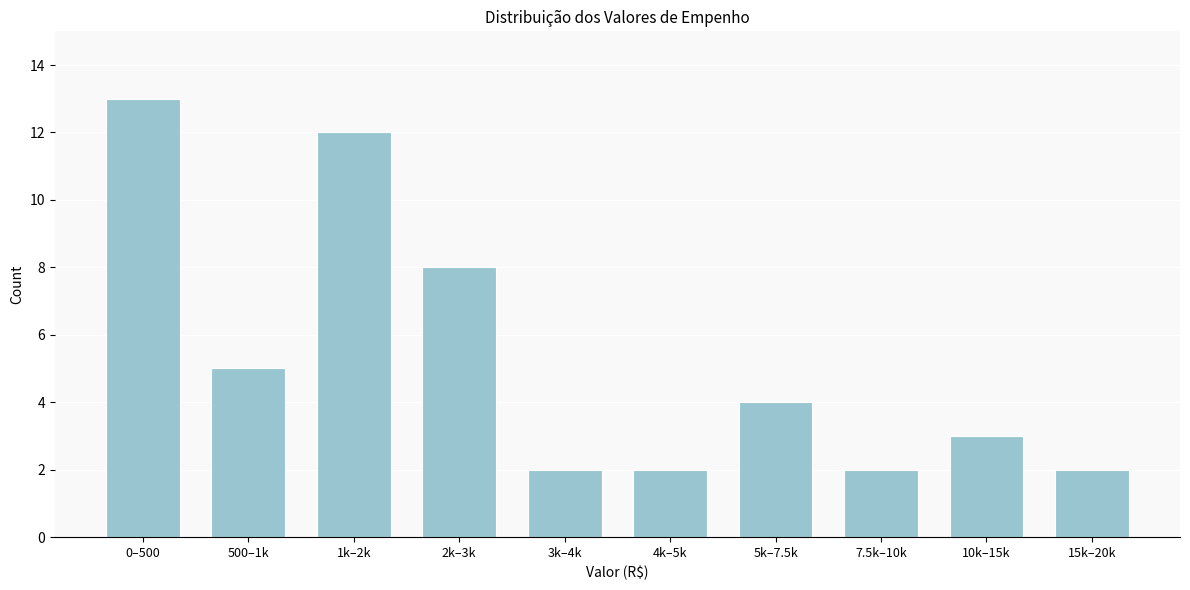

Reading right to left, what are all the values shown in this chart?

2	3	2	4	2	2	8	12	5	13